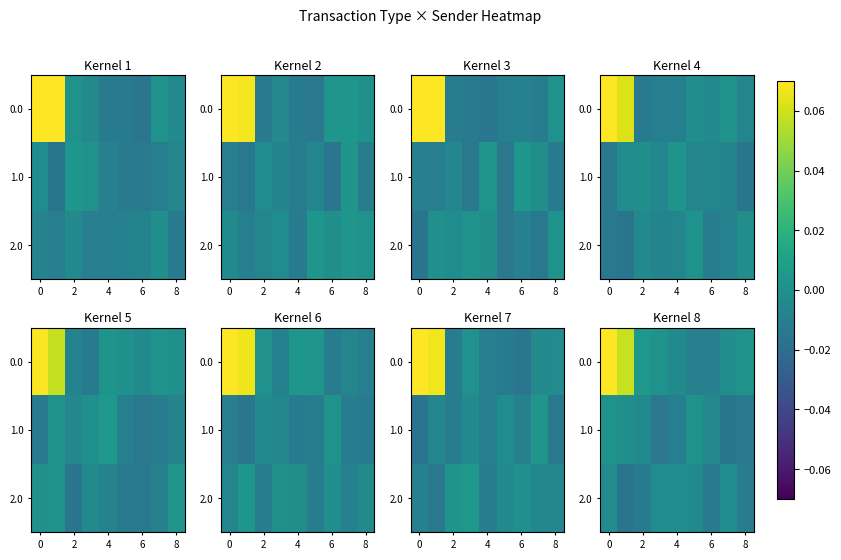

What is the difference between the second highest and second lowest values in the 0.0 series?

0.1